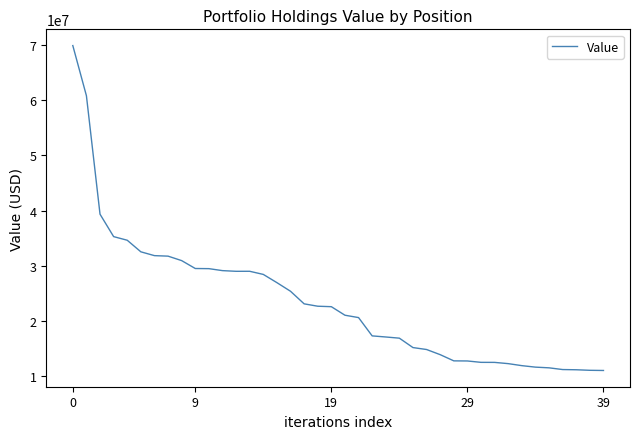

How many lines are shown in the chart?

1